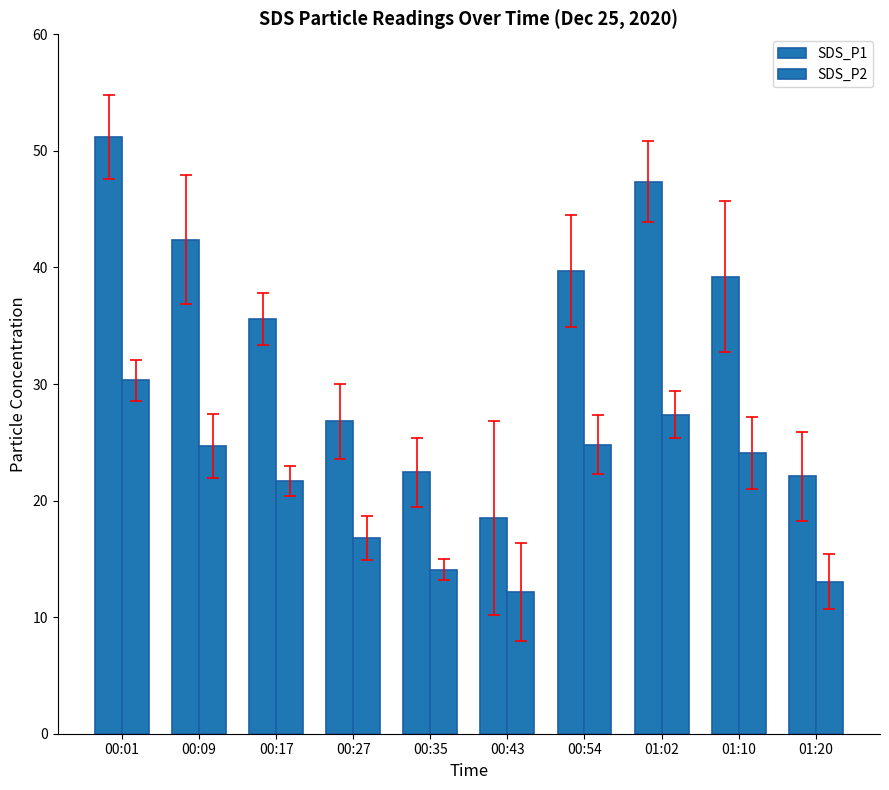

At which category is the sum across all series the highest?

00:01